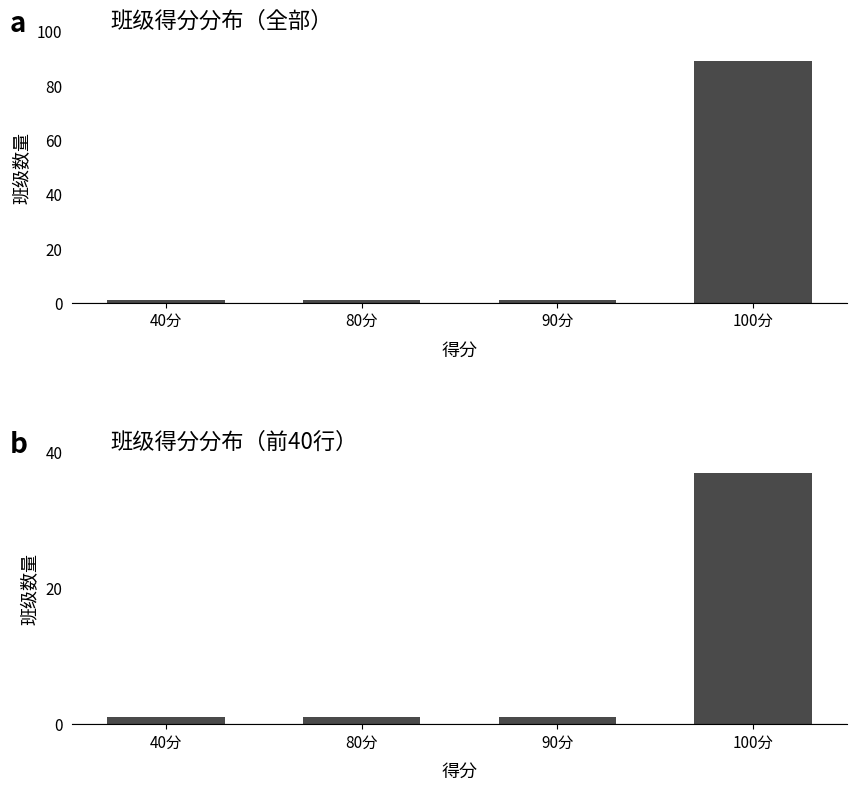

The value of 班级得分分布（前40行） at 90分 is 1. True or false?

True